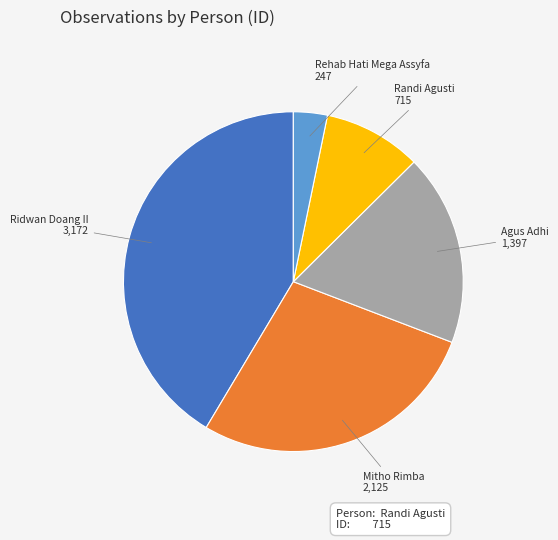

Between Rehab Hati Mega Assyfa and Agus Adhi, which is larger?

Agus Adhi